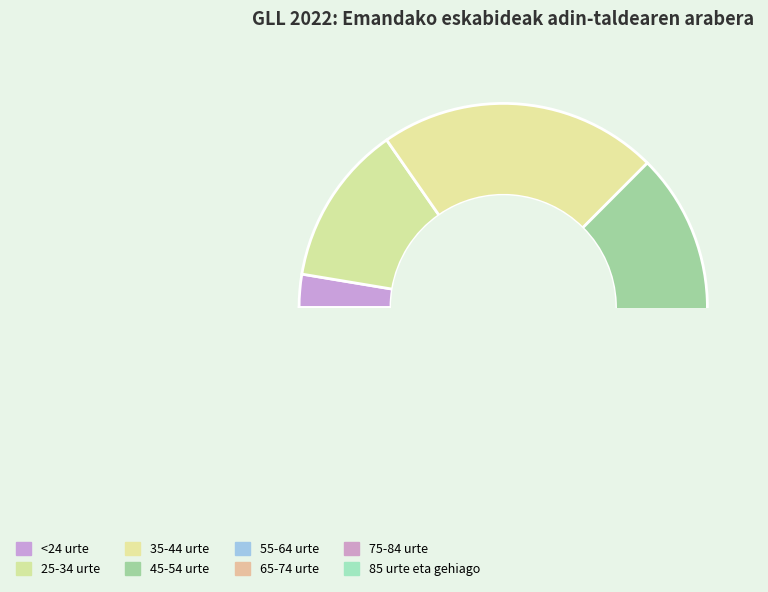

What portion of the pie excludes 45-54 urte?

76.2%